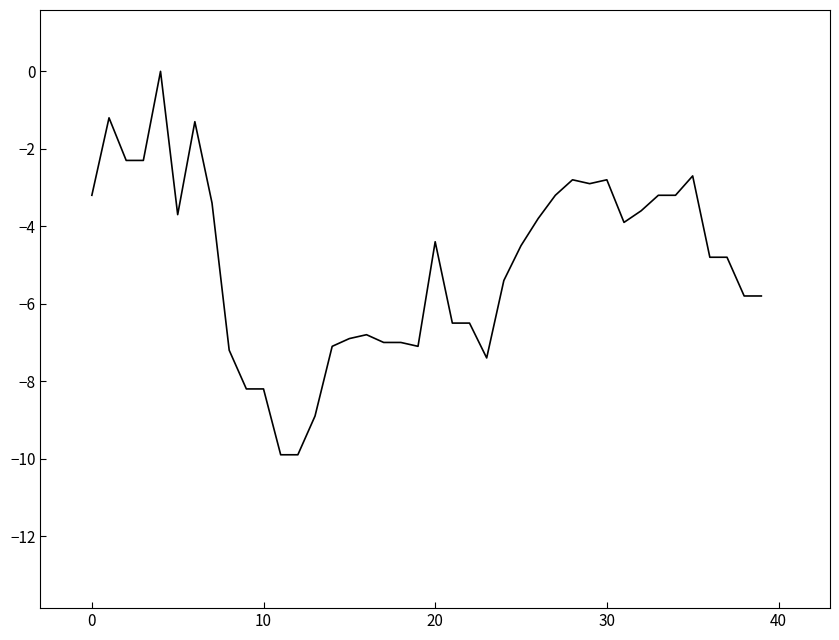

Count the number of values greater than -4.

18